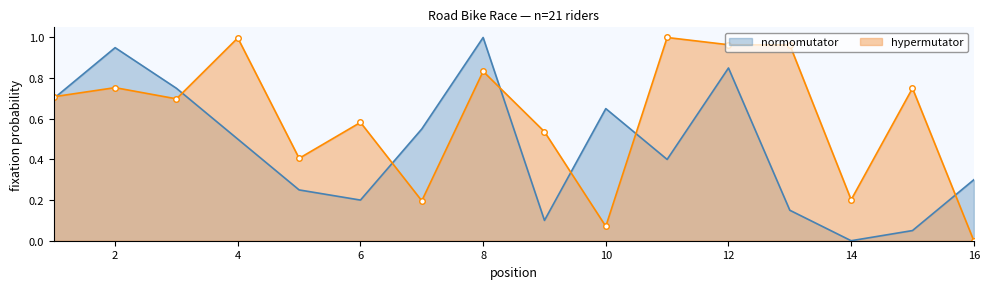

True or false: hypermutator has more than 0 interior local peaks.

True